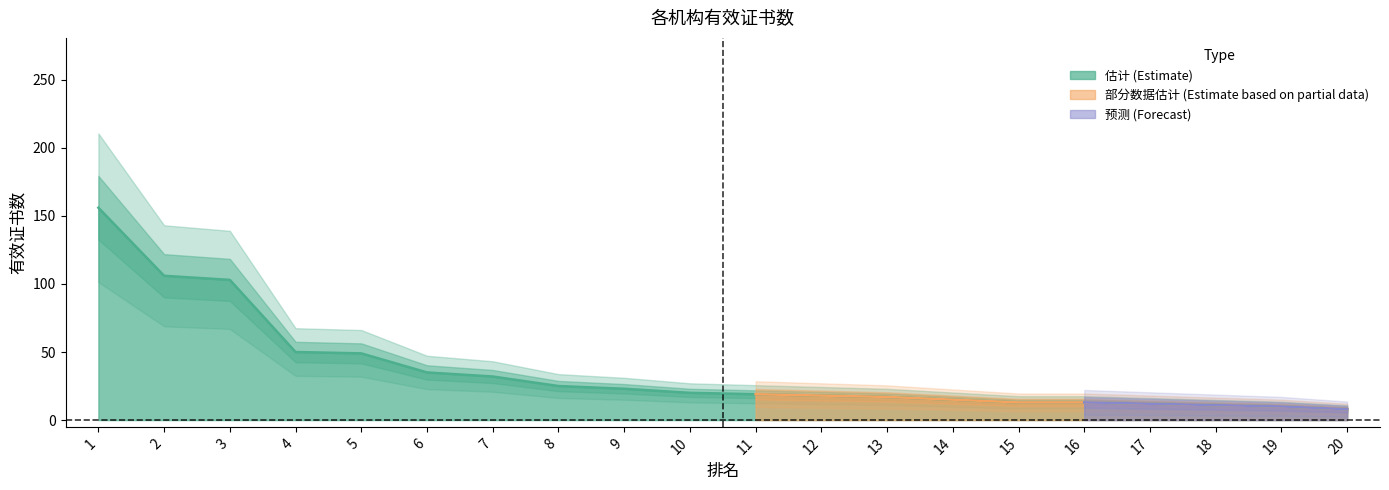

List the labels in order of value, smallest first.

20, 19, 18, 17, 15, 16, 14, 13, 12, 11, 10, 9, 8, 7, 6, 5, 4, 3, 2, 1